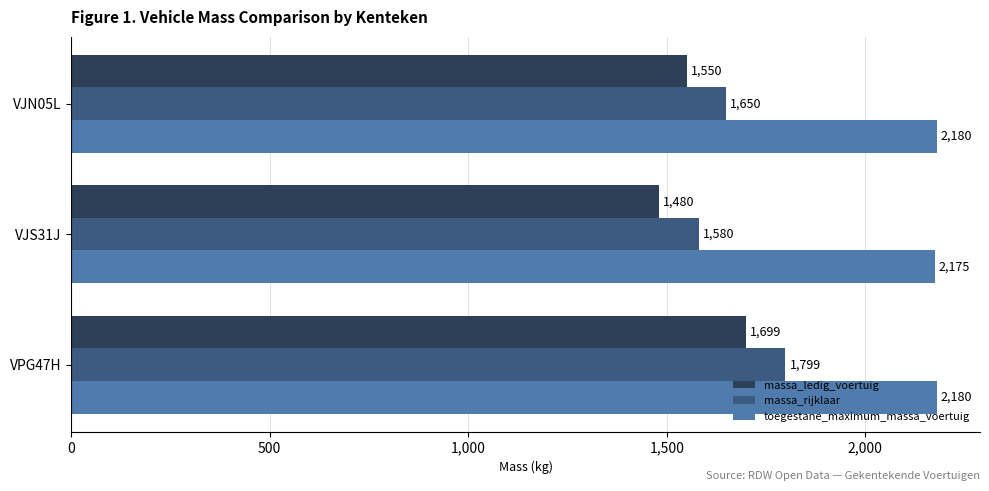

Which series has the largest total across all categories?

toegestane_maximum_massa_voertuig